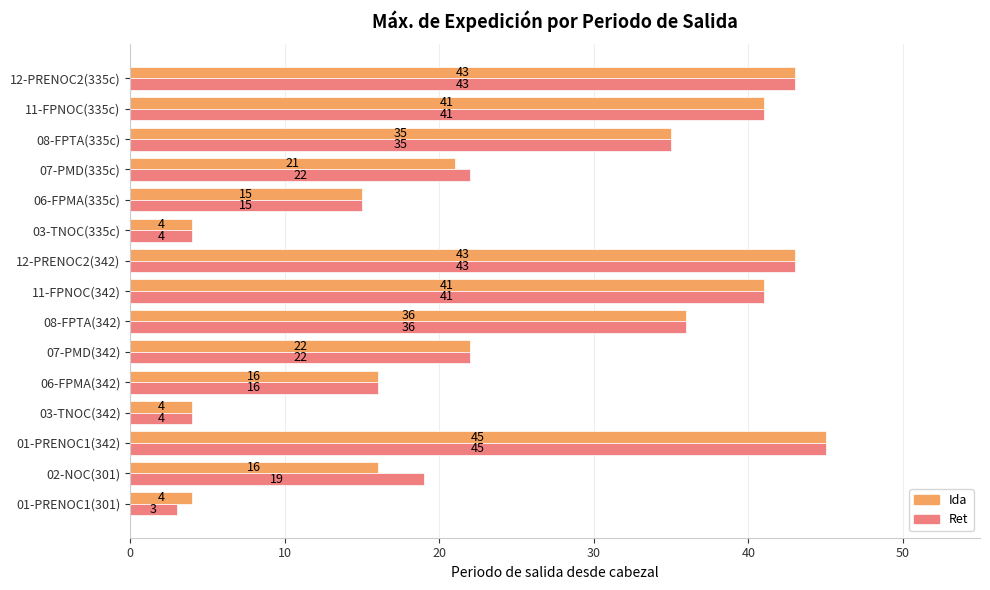

True or false: Ret has a value of 22 at 07-PMD(335c).

True